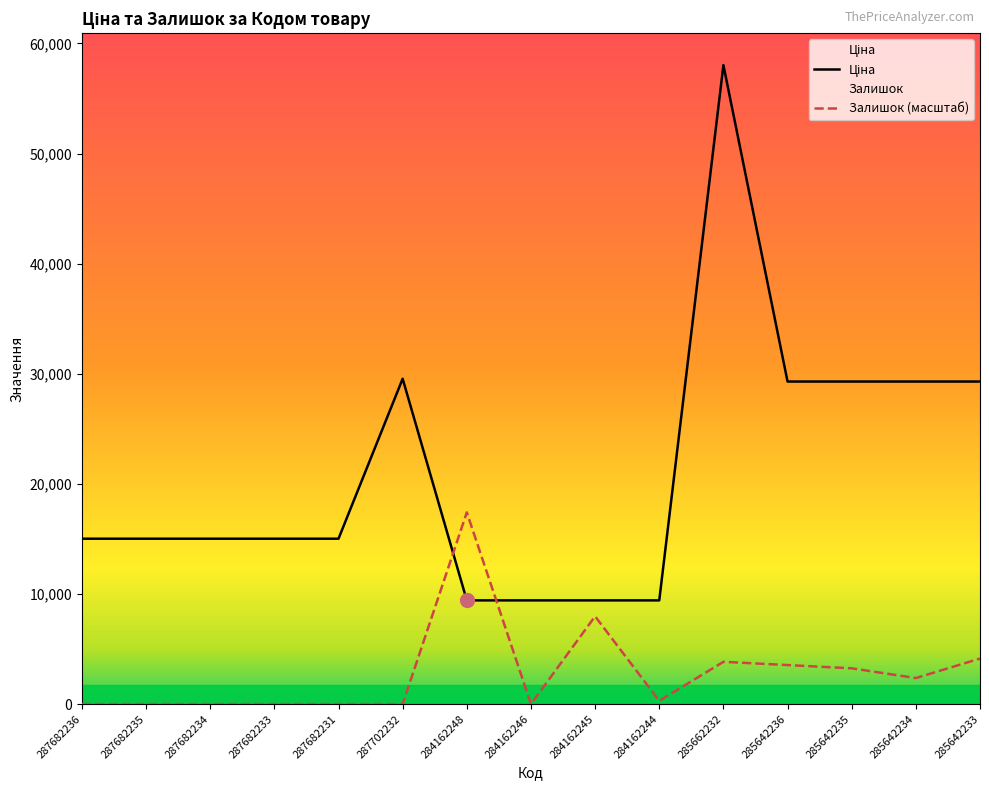

The value of Залишок at 287682233 is 0.0. True or false?

True